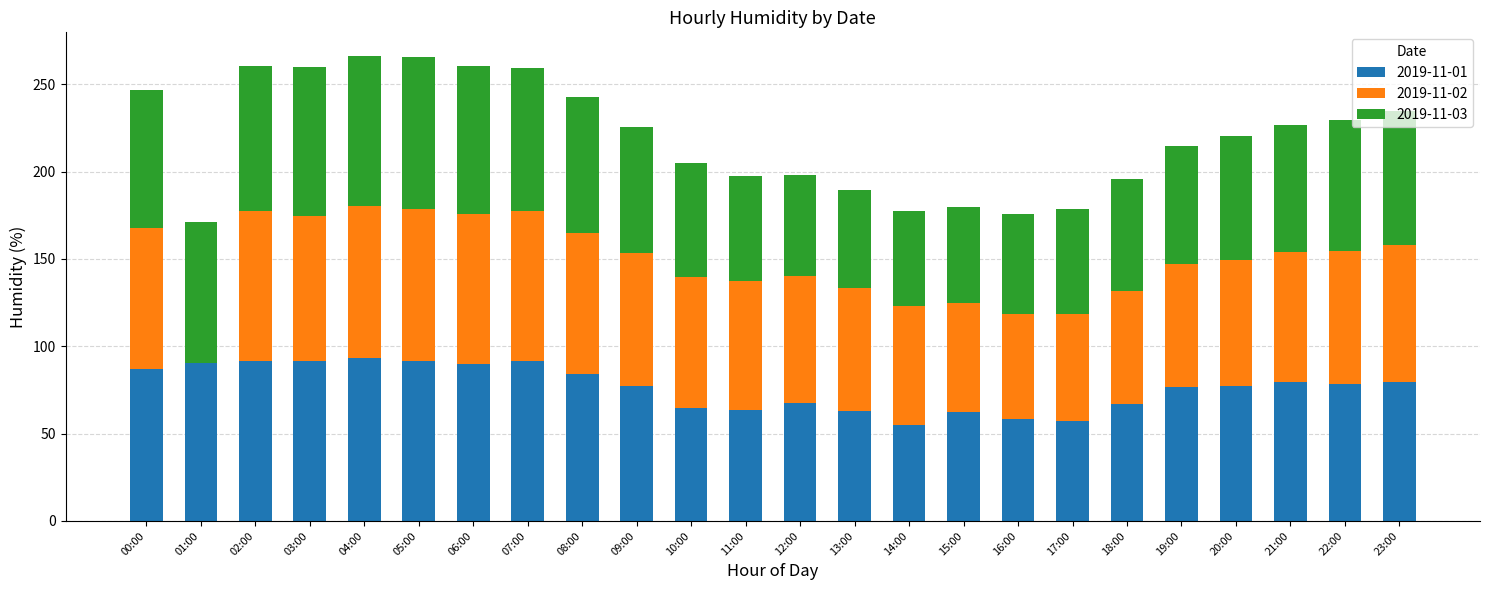

Is it true that 2019-11-01 equals 90.2 at 01:00?

True